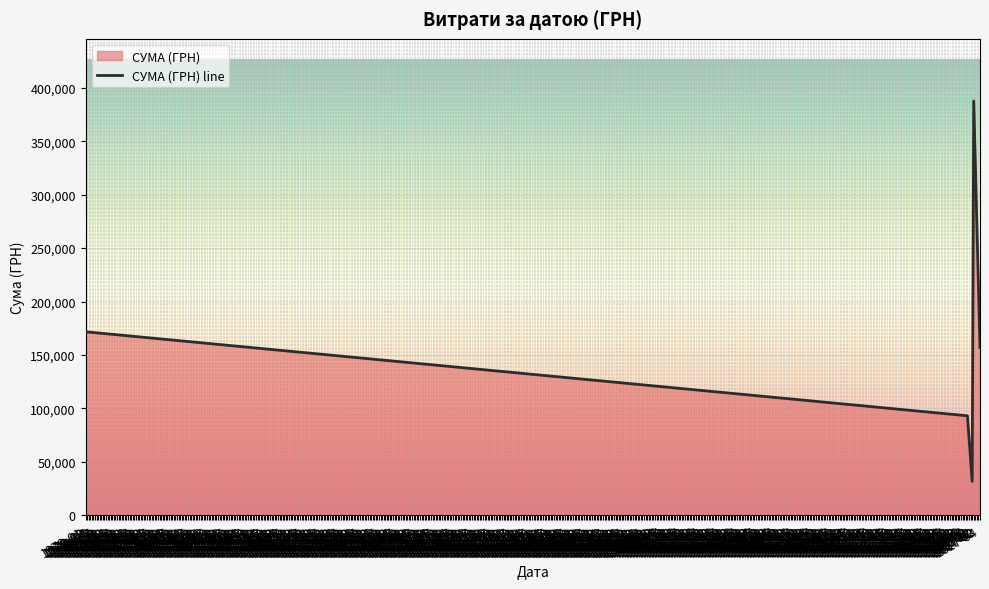

What is the difference between the second highest and minimum values?

139990.2